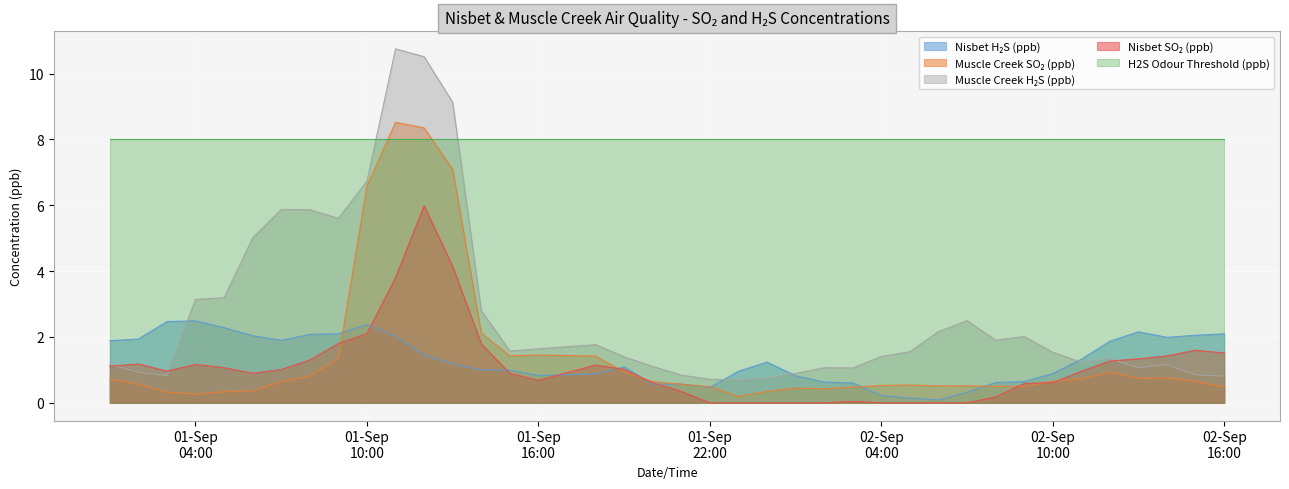

How many times do Muscle Creek SO₂ (ppb) and Nisbet H₂S (ppb) cross each other?

8